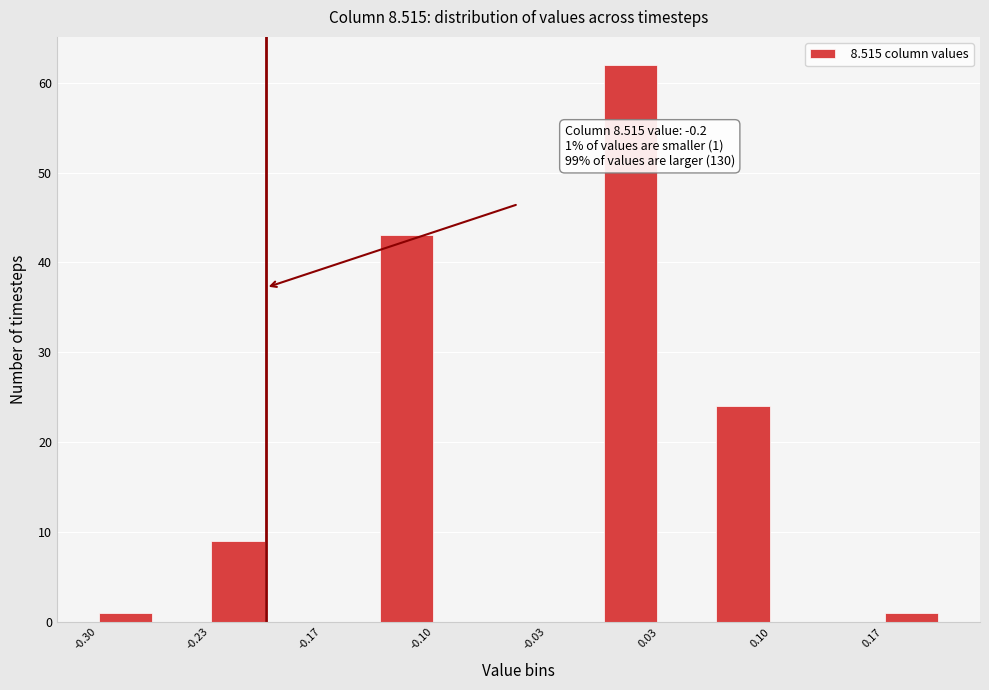

Read against the x-axis, roughly where is the centre of the tallest bar?

0.02